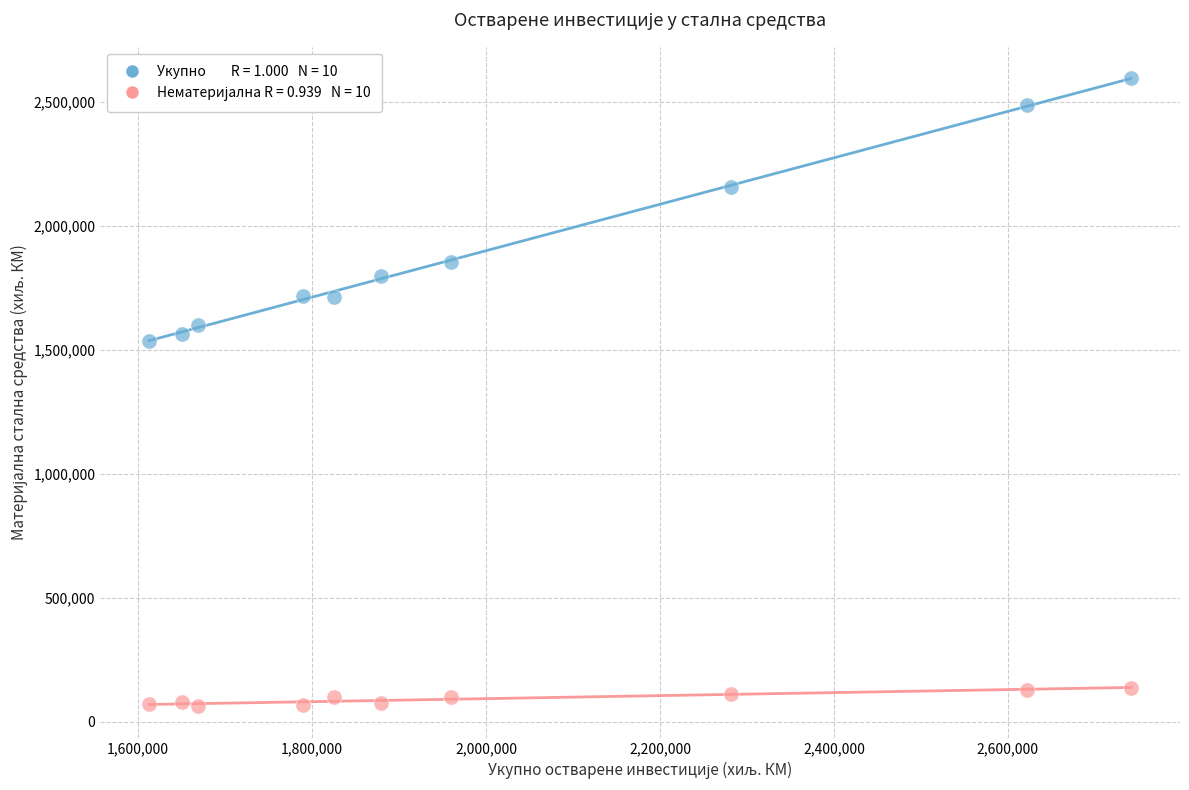

Across all series, what Y value is closest to 1329309?

1537090